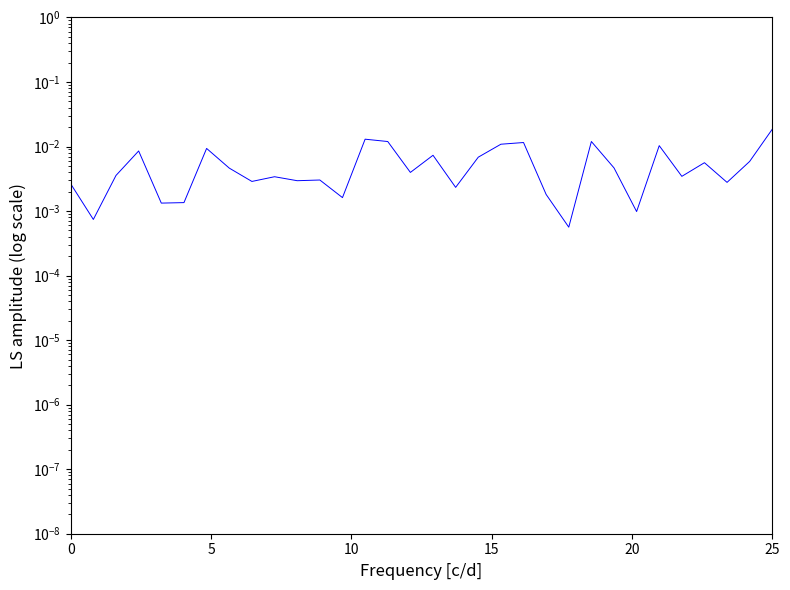

Does the chart display data point markers on the line(s)?

No